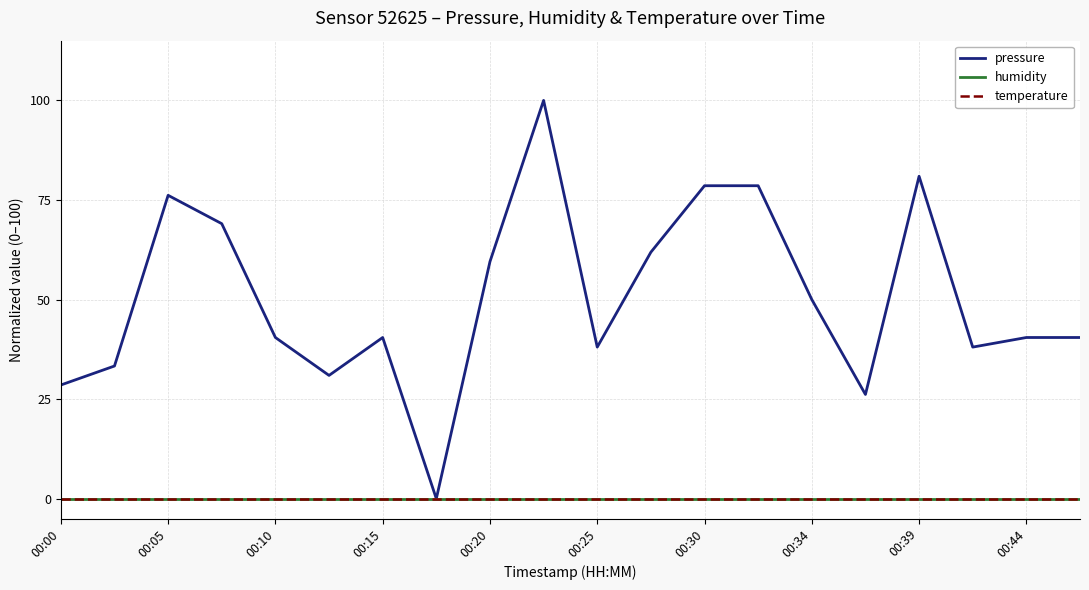

Does the chart display data point markers on the line(s)?

No